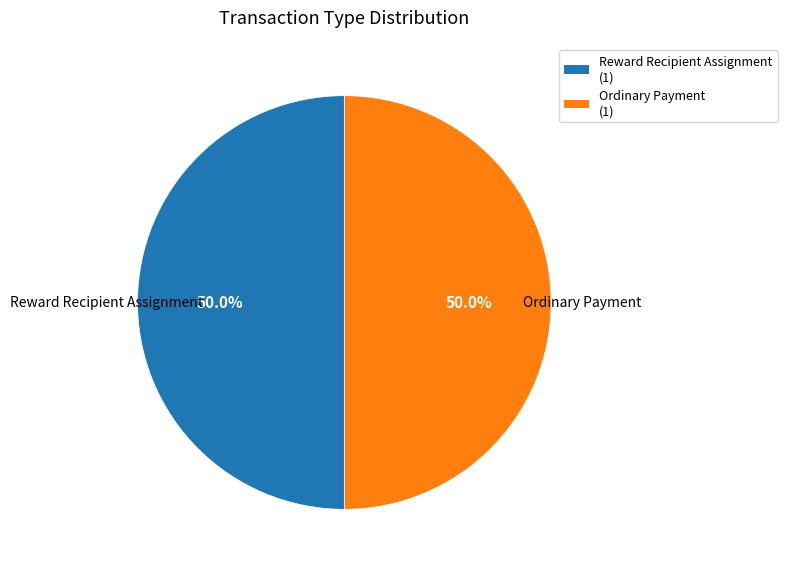

How many slices are in this pie chart?

2